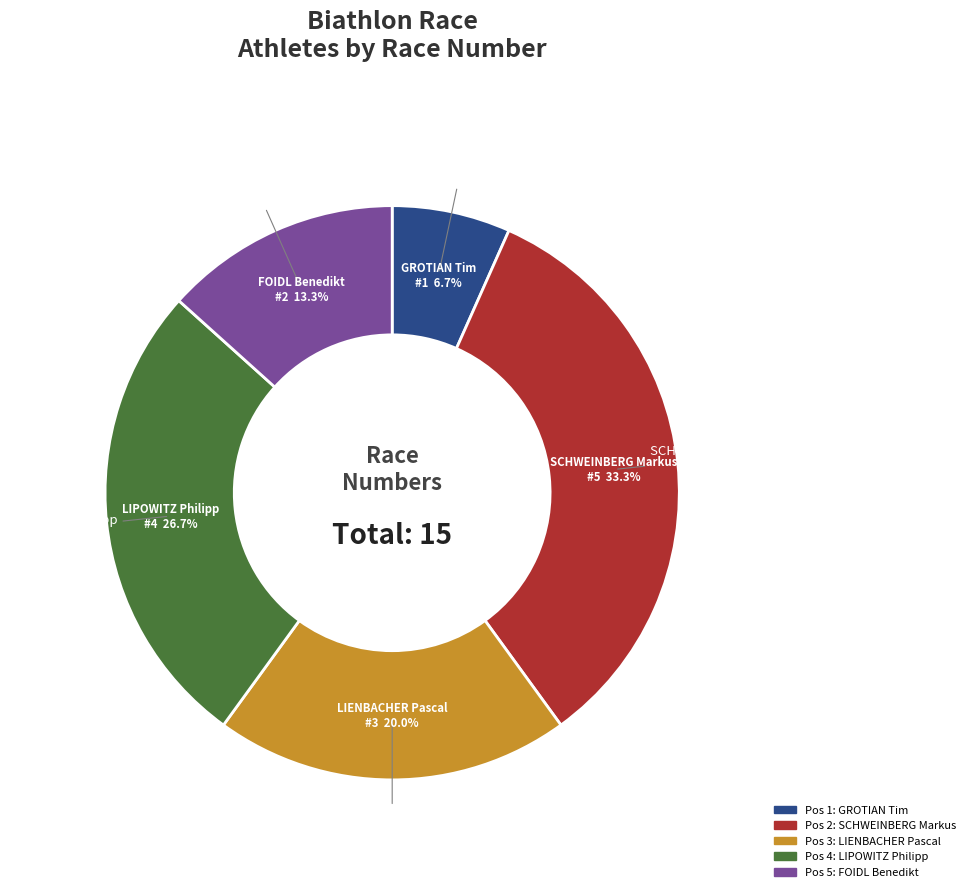

Does FOIDL Benedikt (Pos 5) account for over 50% of the chart?

No